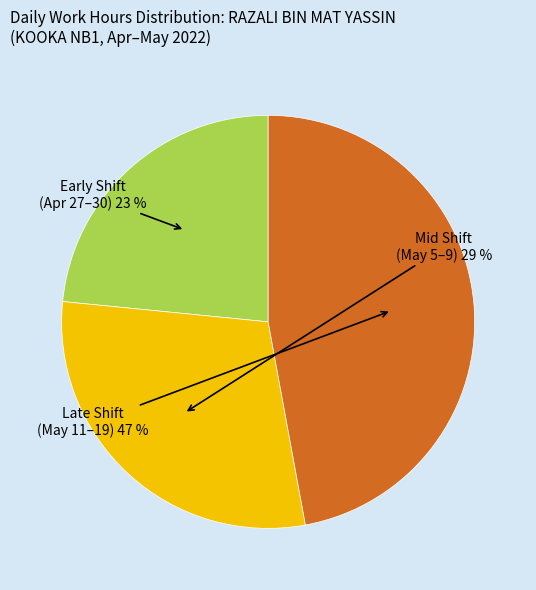

Does any single category account for the majority?

No